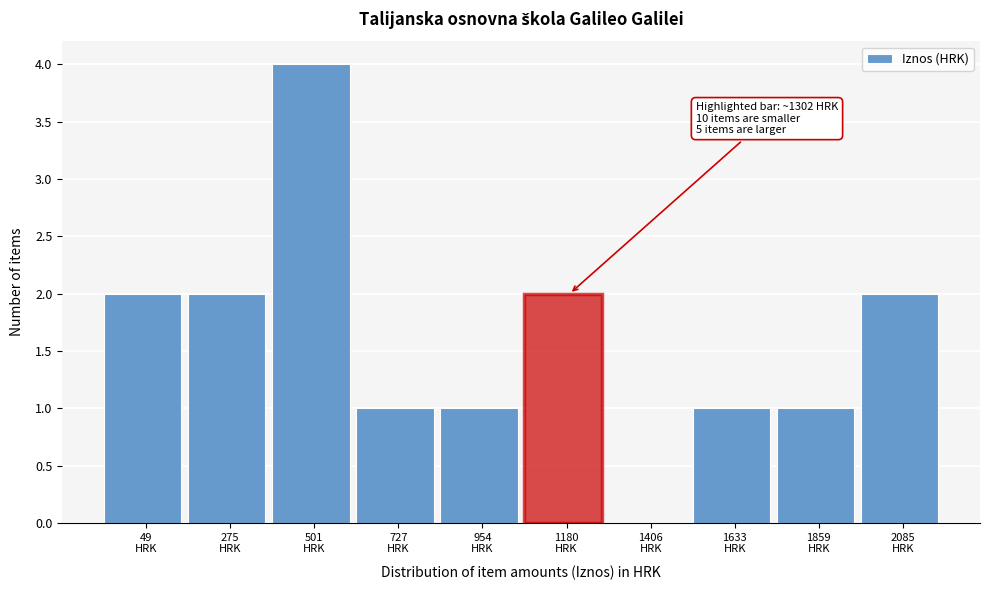

What is the greatest value displayed?

4